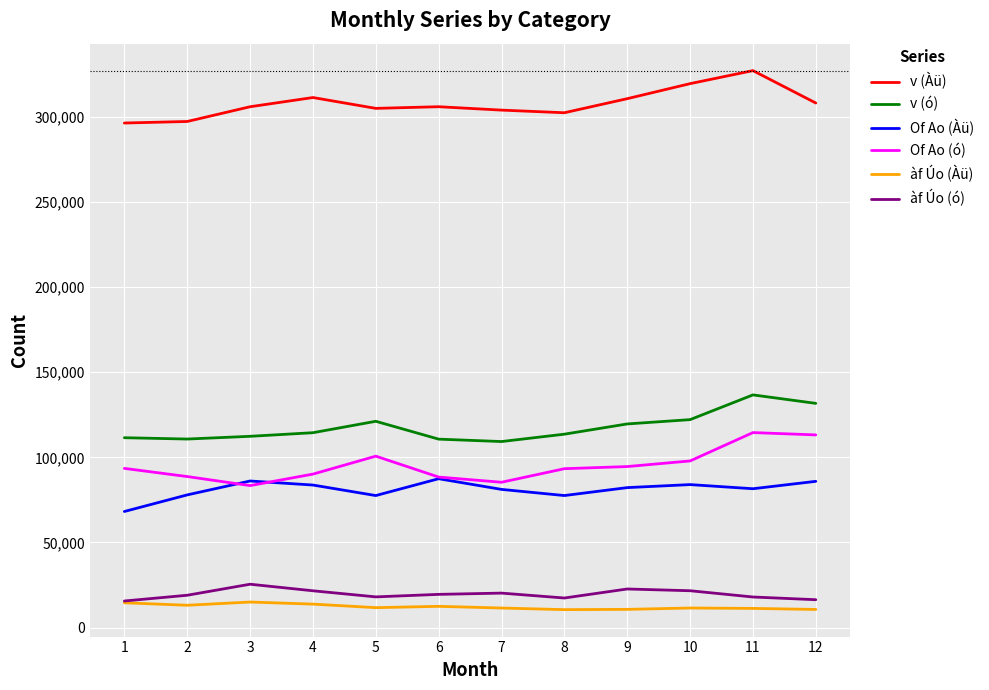

Rank the series by their maximum value, from lowest to highest.

àf Úo (Àü), àf Úo (ó), Of Ao (Àü), Of Ao (ó), v (ó), v (Àü)